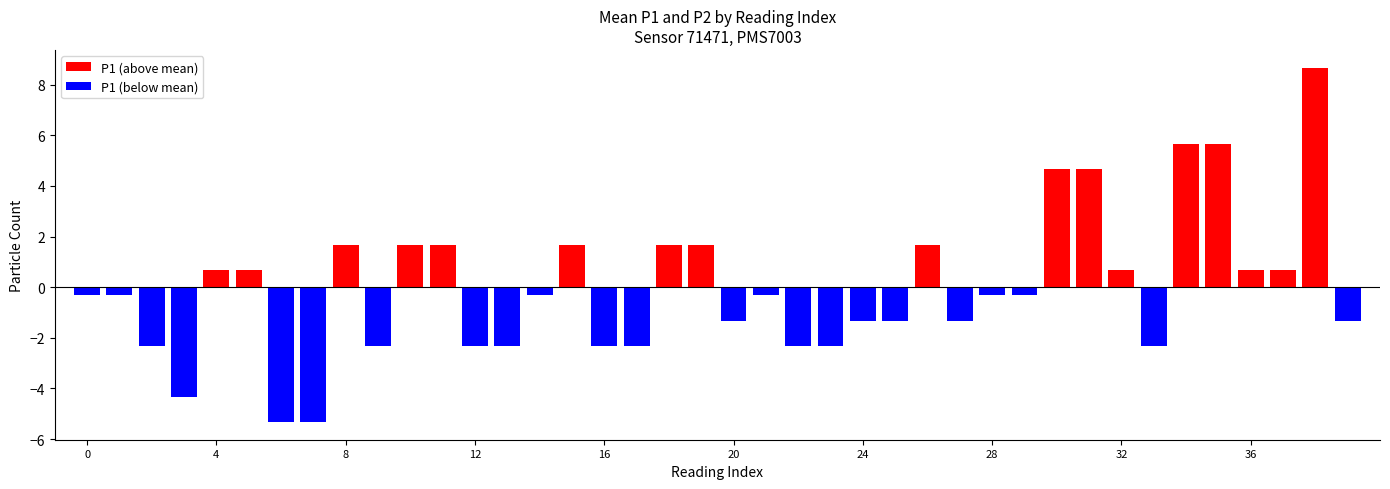

Is it true that P1 (below mean) equals -0.5 at 4?

False